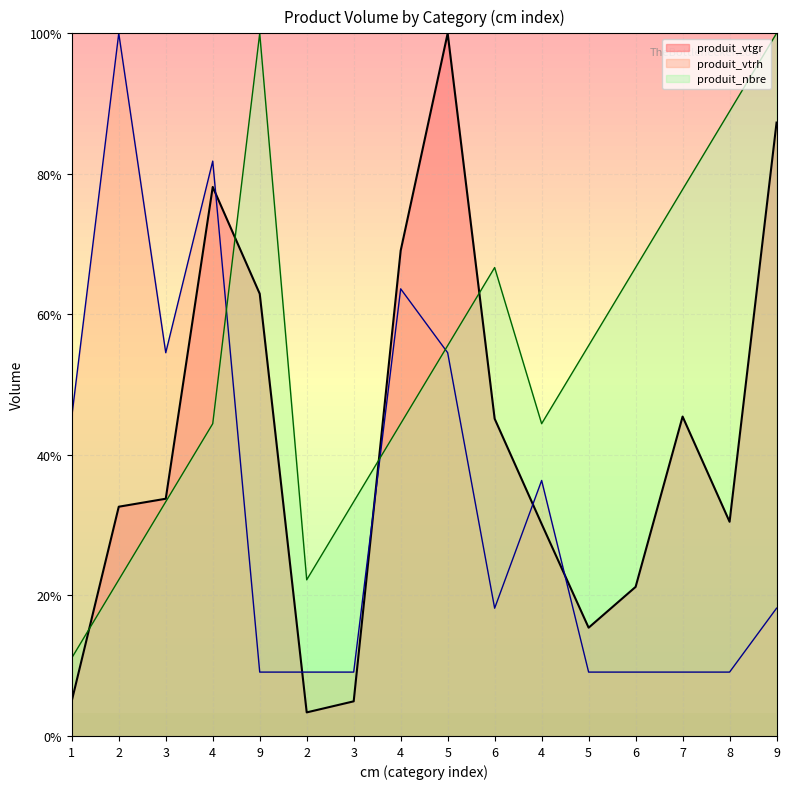

Which series changed the most between 3 and 4?

produit_vtrh